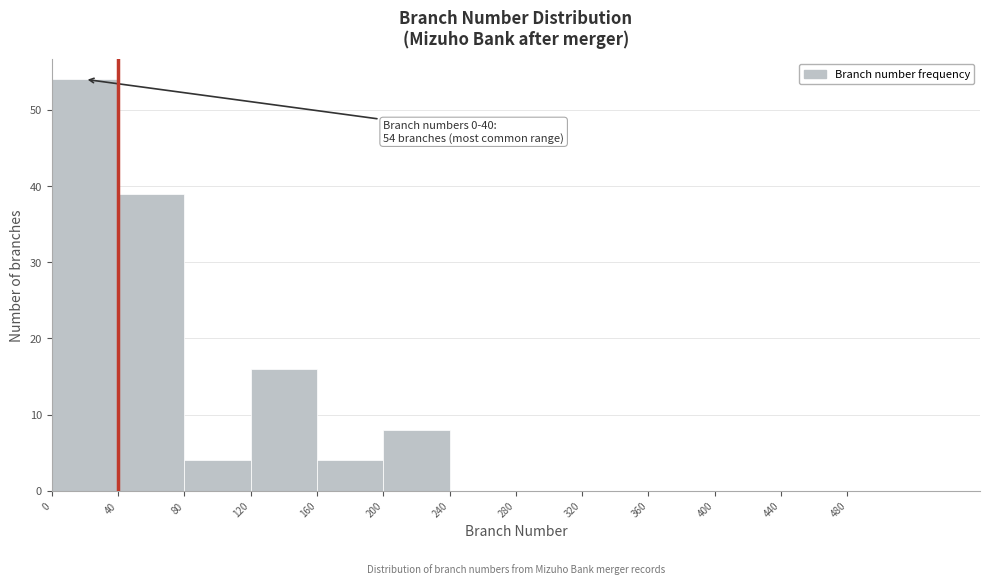

Which range on the x-axis has the tallest bar?

0 to 40